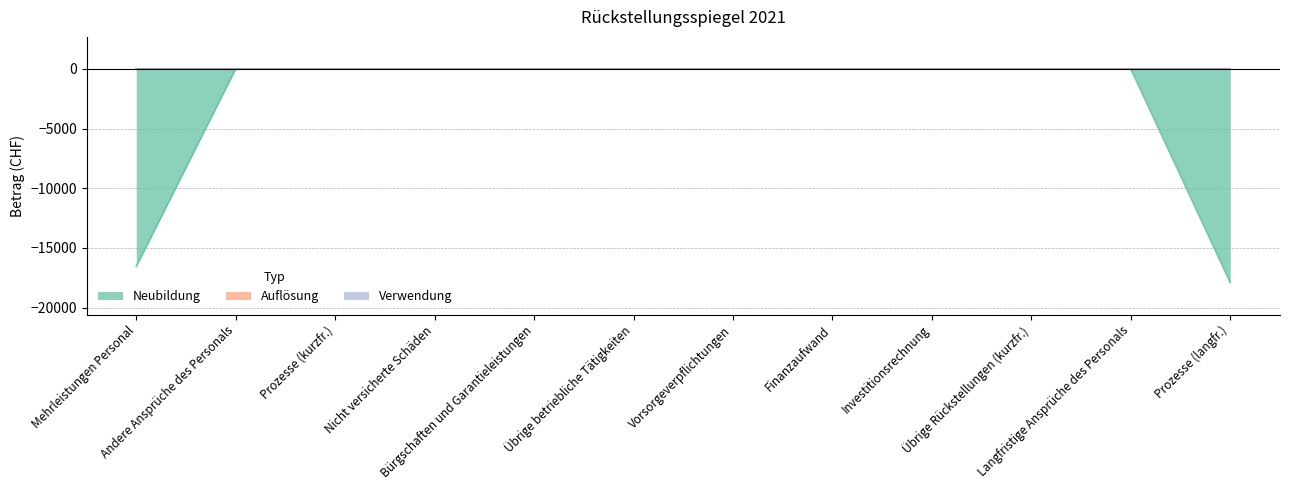

Reading left to right, list all the values displayed in this chart.

Neubildung: -16556.3	0.0	0.0	0.0	0.0	0.0	0.0	0.0	0.0	0.0	0.0	-17900.0
Auflösung: 0.0	0.0	0.0	0.0	0.0	0.0	0.0	0.0	0.0	0.0	0.0	0.0
Verwendung: 0.0	0.0	0.0	0.0	0.0	0.0	0.0	0.0	0.0	0.0	0.0	0.0